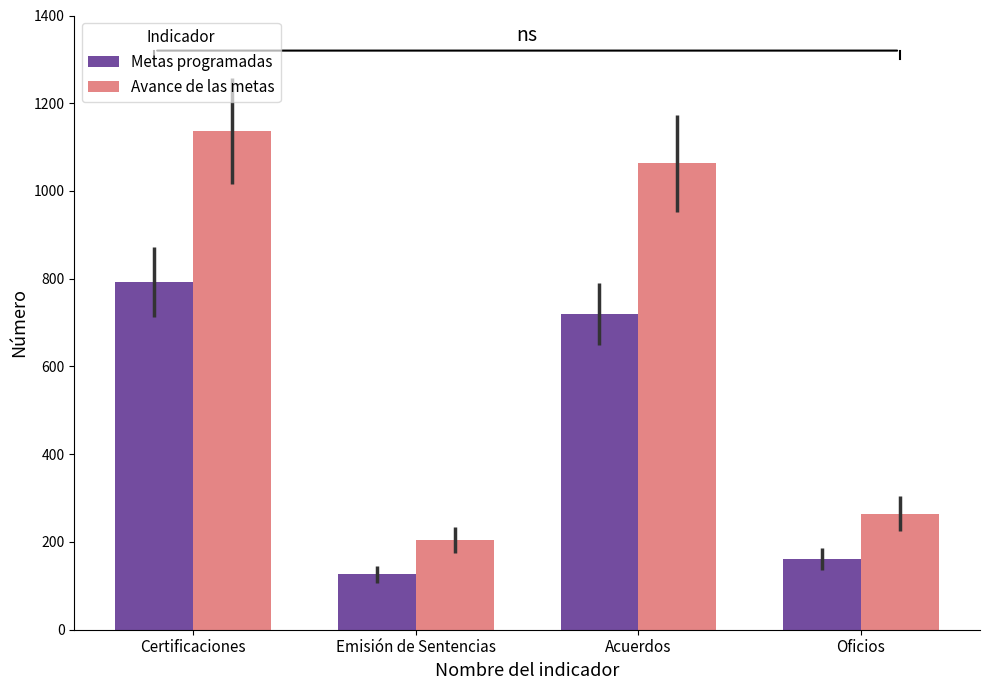

At how many categories does at least one series exceed 725?

2